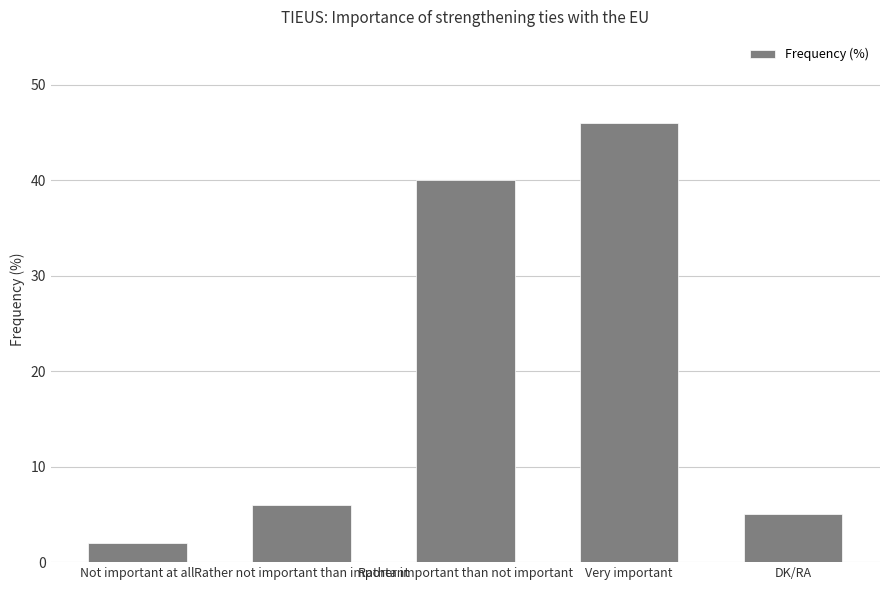

What is the label of the 4th bar from the left?

Very important